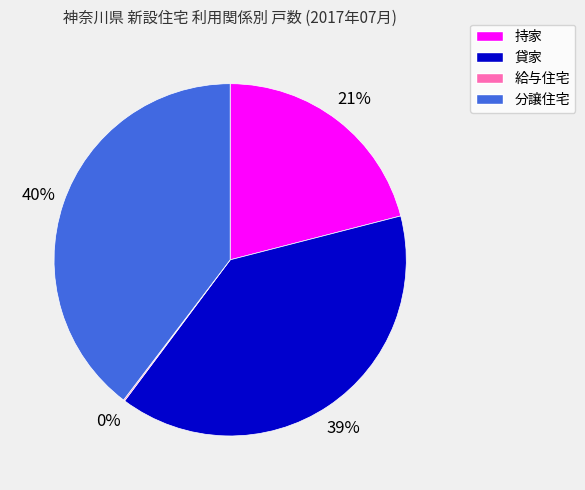

True or false: 貸家 accounts for 39% of the total.

True